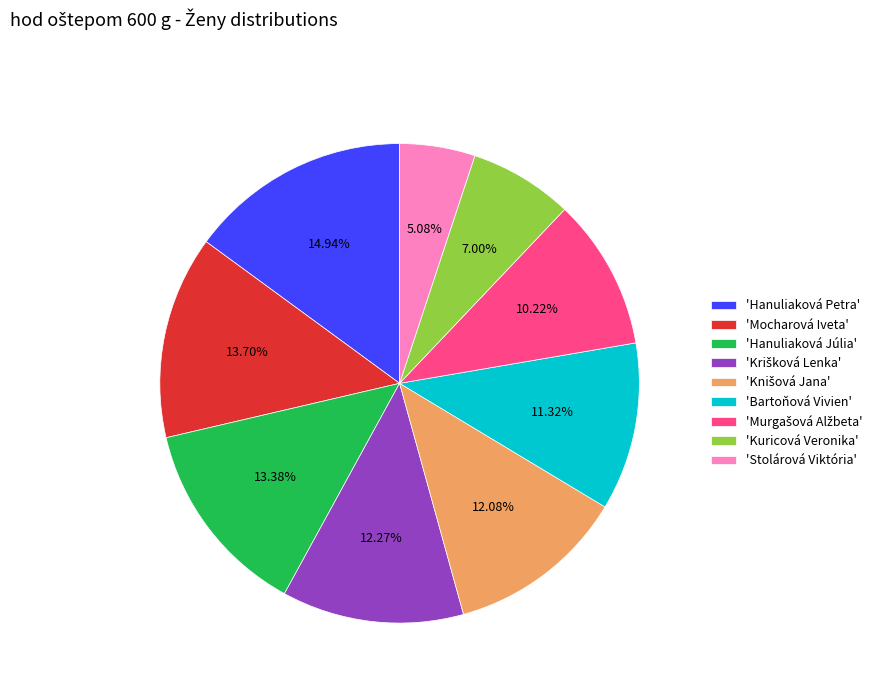

Which category has the biggest portion of the pie?

'Hanuliaková Petra'